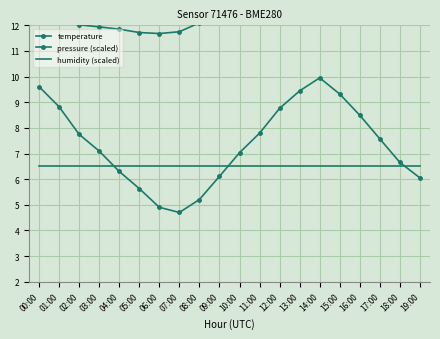

How many data points in pressure (scaled) are above 7?

12